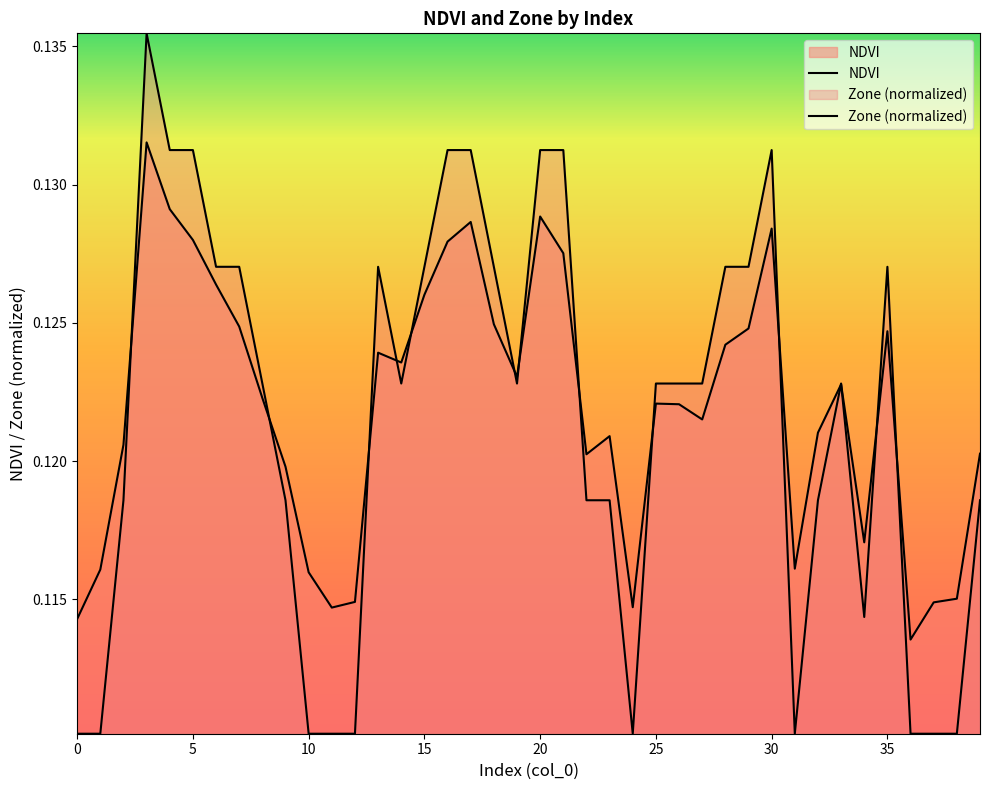

Rank the series by their maximum value, from highest to lowest.

Zone, NDVI